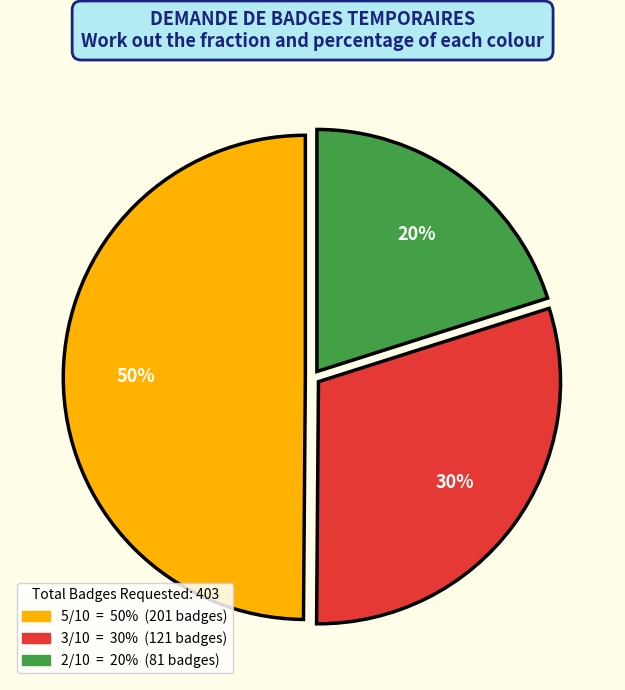

To the nearest percent, what is the average slice percentage?

33%